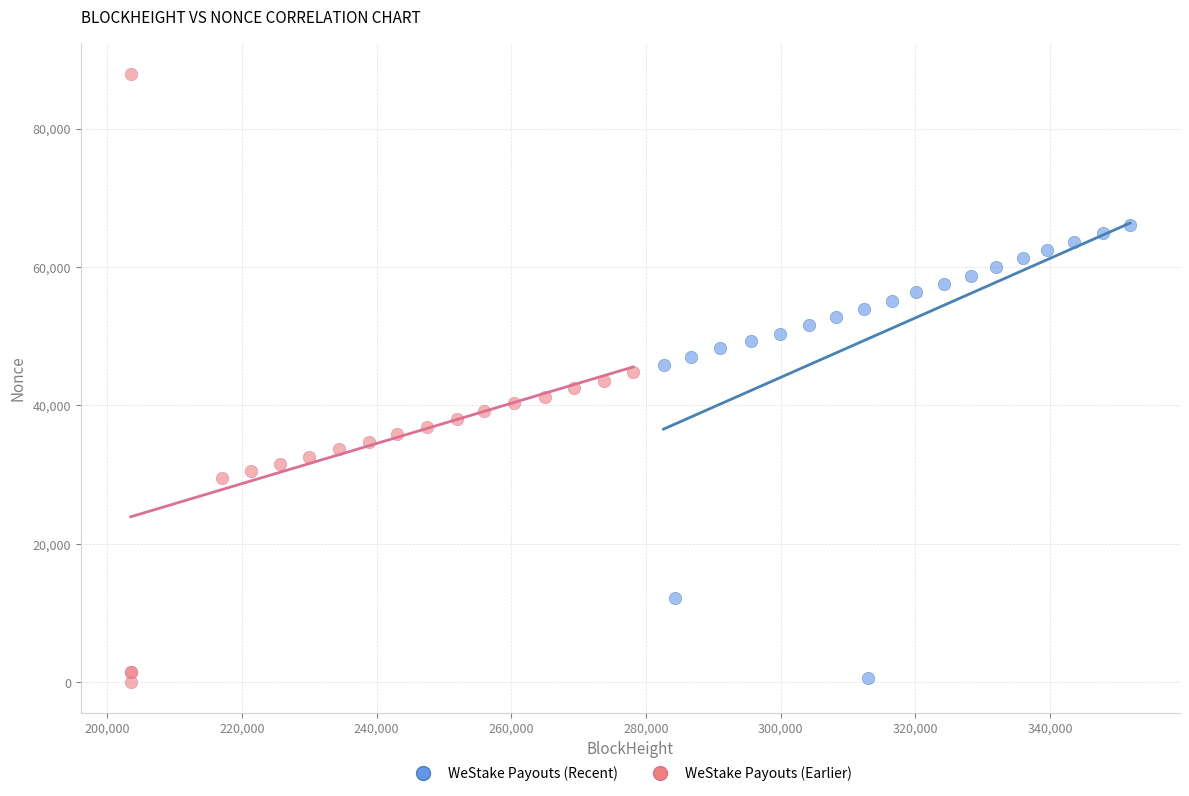

Which series contains the highest Y value?

WeStake Payouts (Earlier)